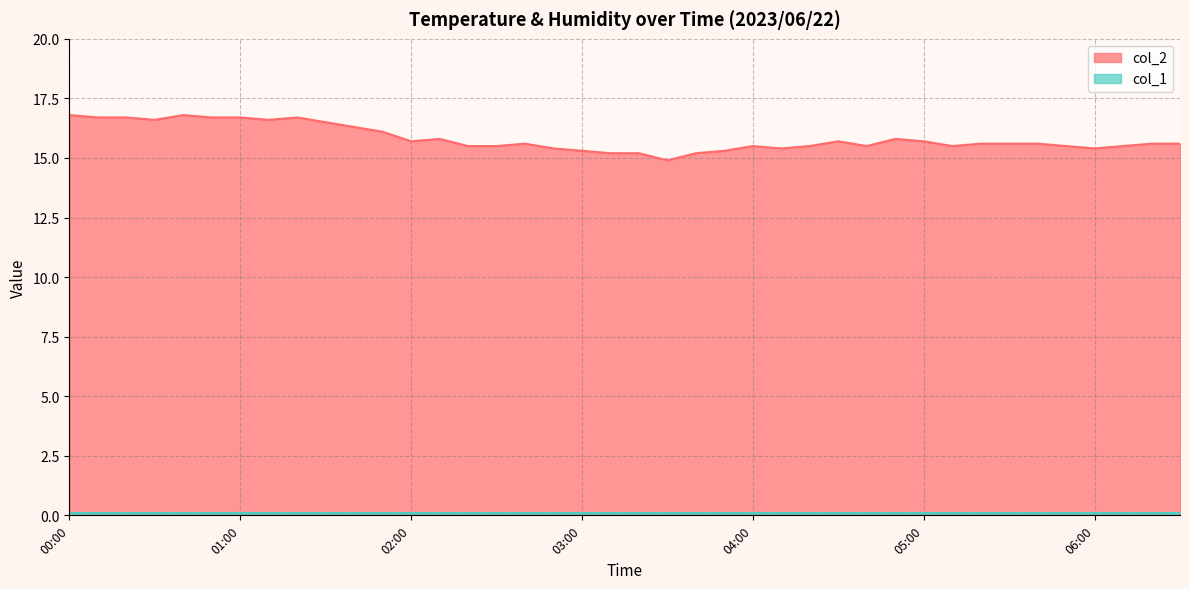

Reading right to left, list all the values displayed in this chart.

06:30=15.6	06:20=15.6	06:10=15.5	06:00=15.4	05:50=15.5	05:40=15.6	05:30=15.6	05:20=15.6	05:10=15.5	05:00=15.7	04:50=15.8	04:40=15.5	04:30=15.7	04:20=15.5	04:10=15.4	04:00=15.5	03:50=15.3	03:40=15.2	03:30=14.9	03:20=15.2	03:10=15.2	03:00=15.3	02:50=15.4	02:40=15.6	02:30=15.5	02:20=15.5	02:10=15.8	02:00=15.7	01:50=16.1	01:40=16.3	01:30=16.5	01:20=16.7	01:10=16.6	01:00=16.7	00:50=16.7	00:40=16.8	00:30=16.6	00:20=16.7	00:10=16.7	00:00=16.8